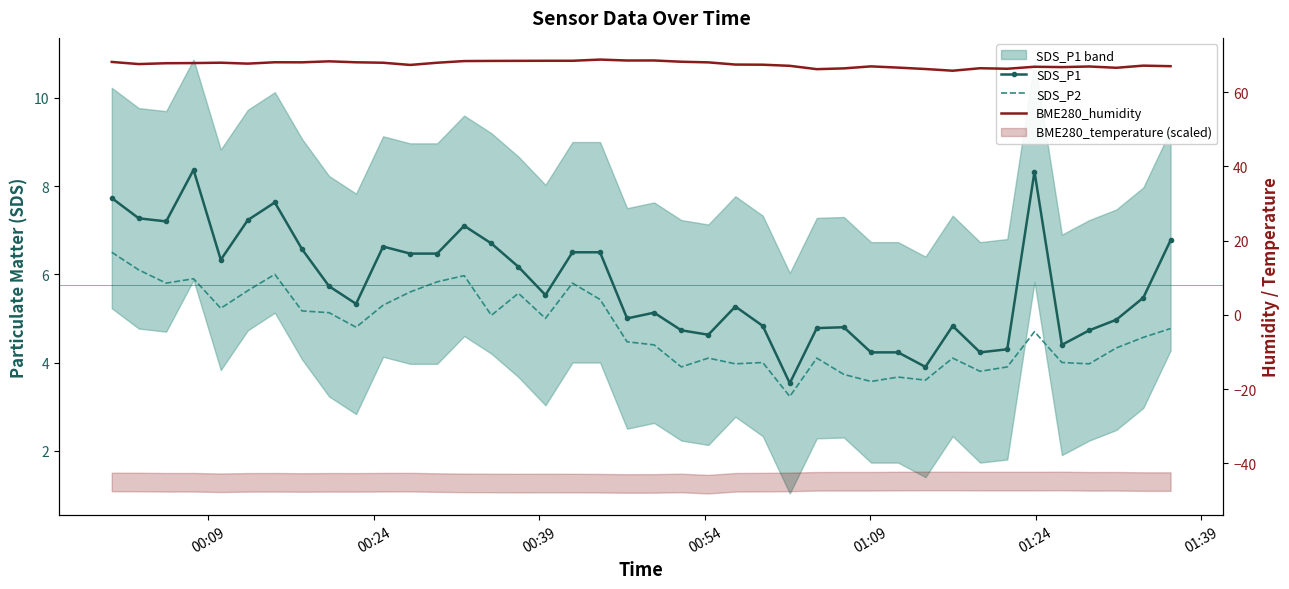

Which series has the largest range (max minus min)?

SDS_P1